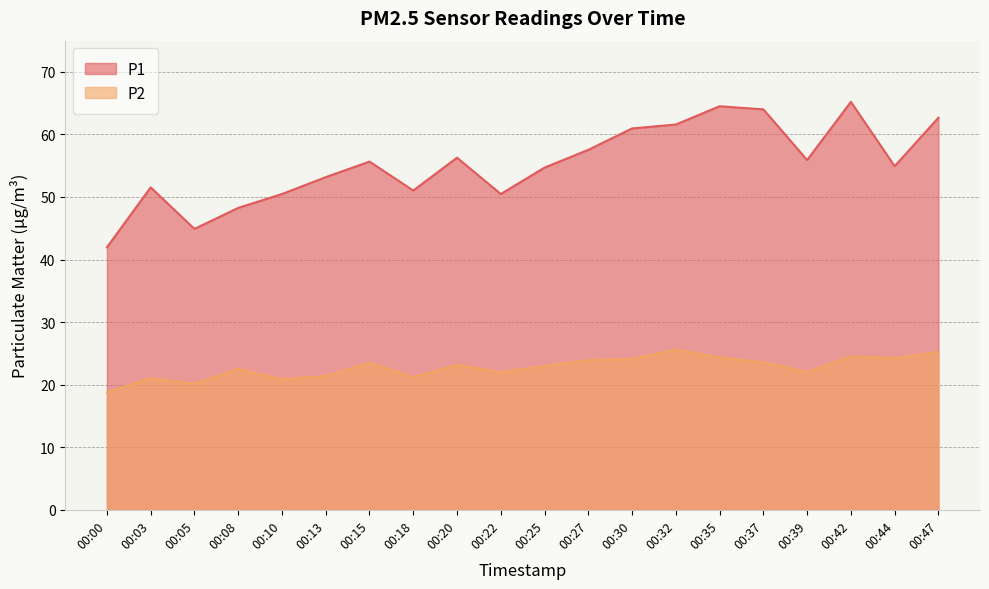

Where is P1 nearest to the value 53?

00:13